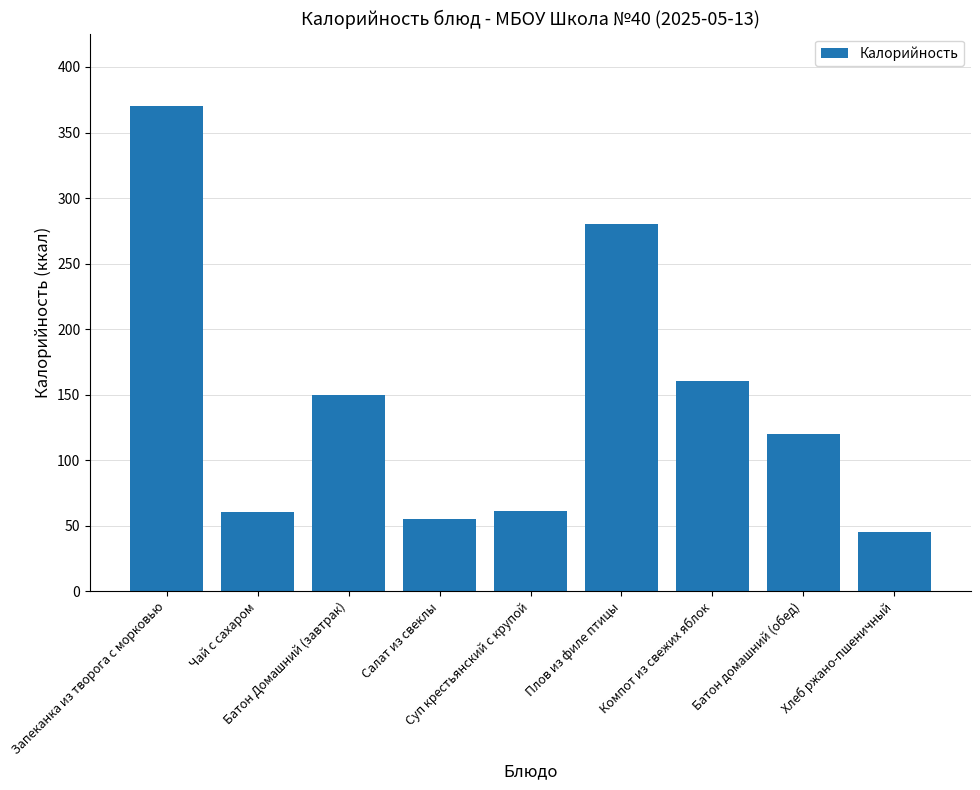

Between Компот из свежих яблок and Хлеб ржано-пшеничный, which is larger?

Компот из свежих яблок